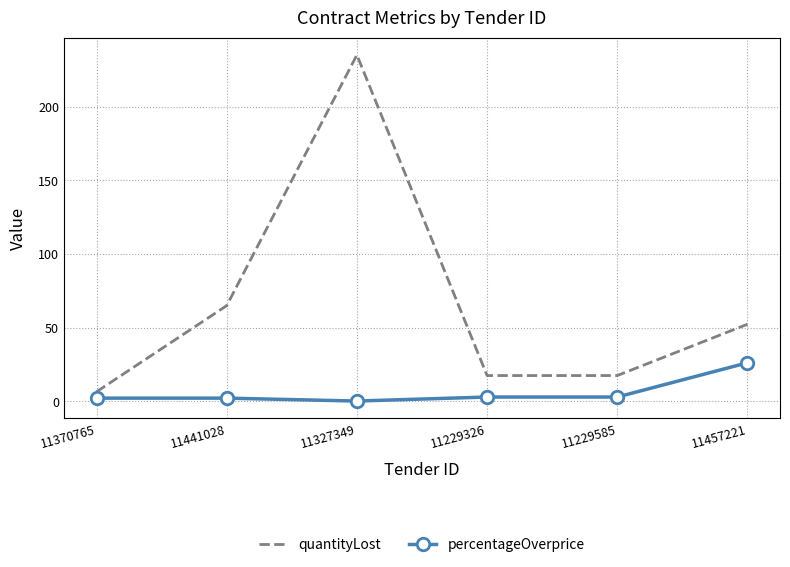

At how many categories does at least one series exceed 14?

5